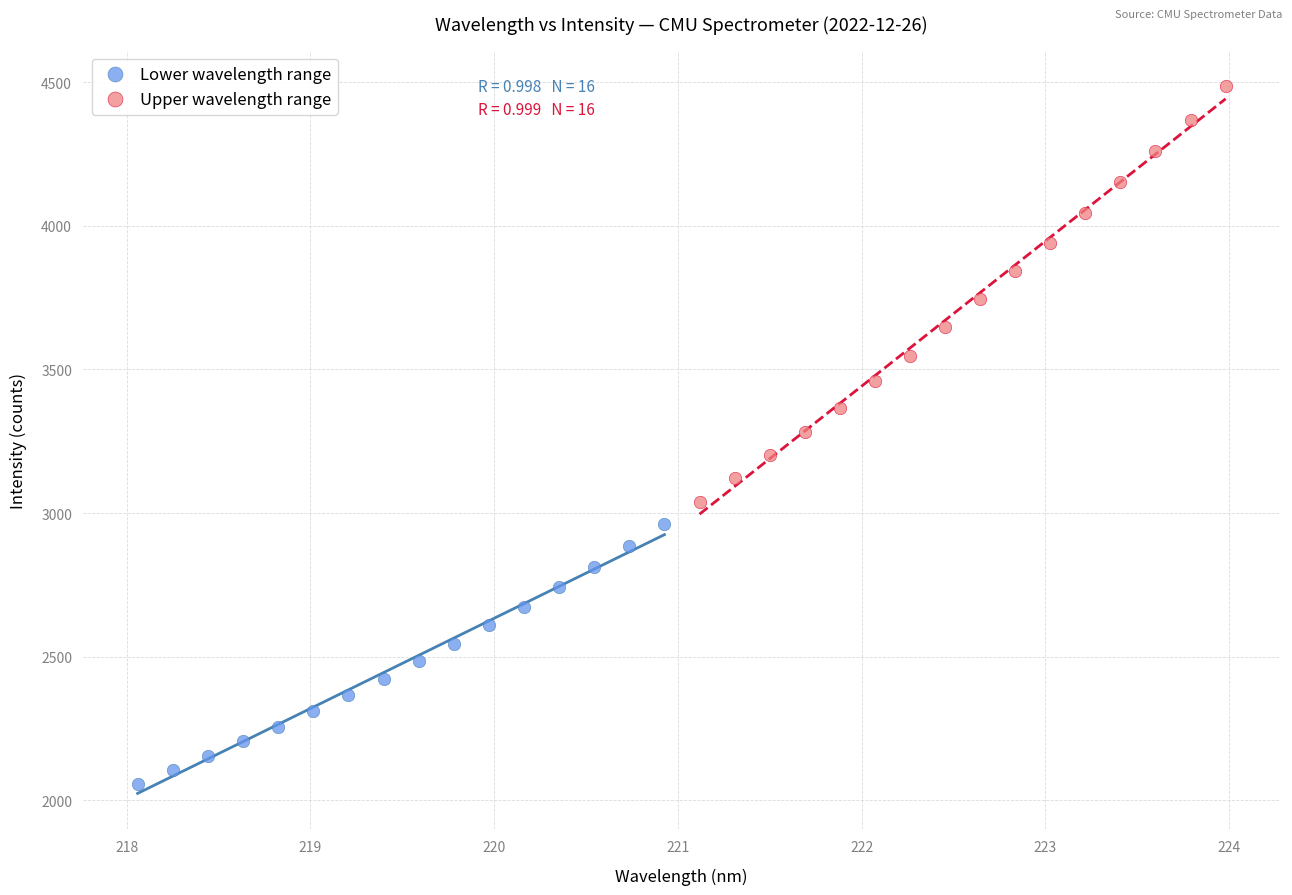

Which series contains the lowest Y value?

Lower wavelength range